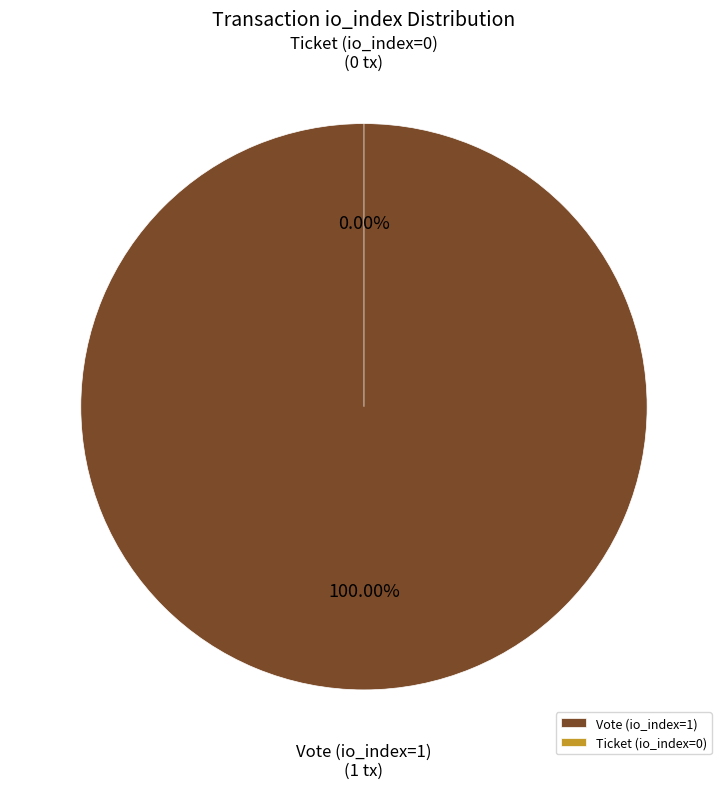

Does Ticket (io_index=0) account for over 50% of the chart?

No